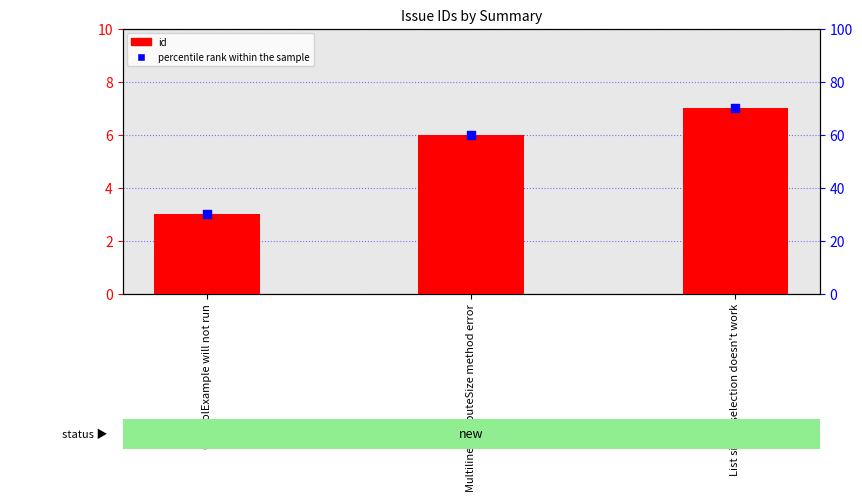

Which series has the widest spread of Y values?

percentile rank within the sample